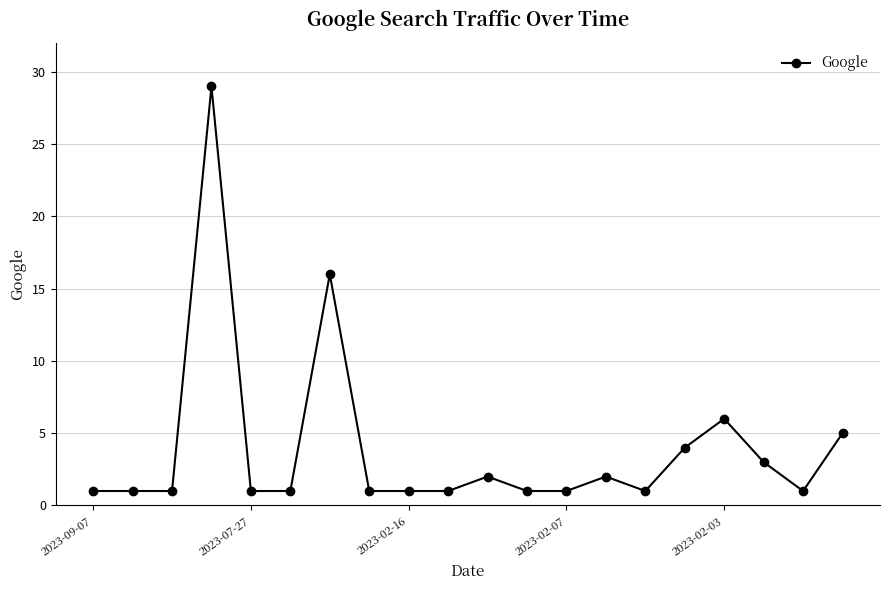

Reading left to right, transcribe all the data shown in this chart.

1	1	1	29	1	1	16	1	1	1	2	1	1	2	1	4	6	3	1	5